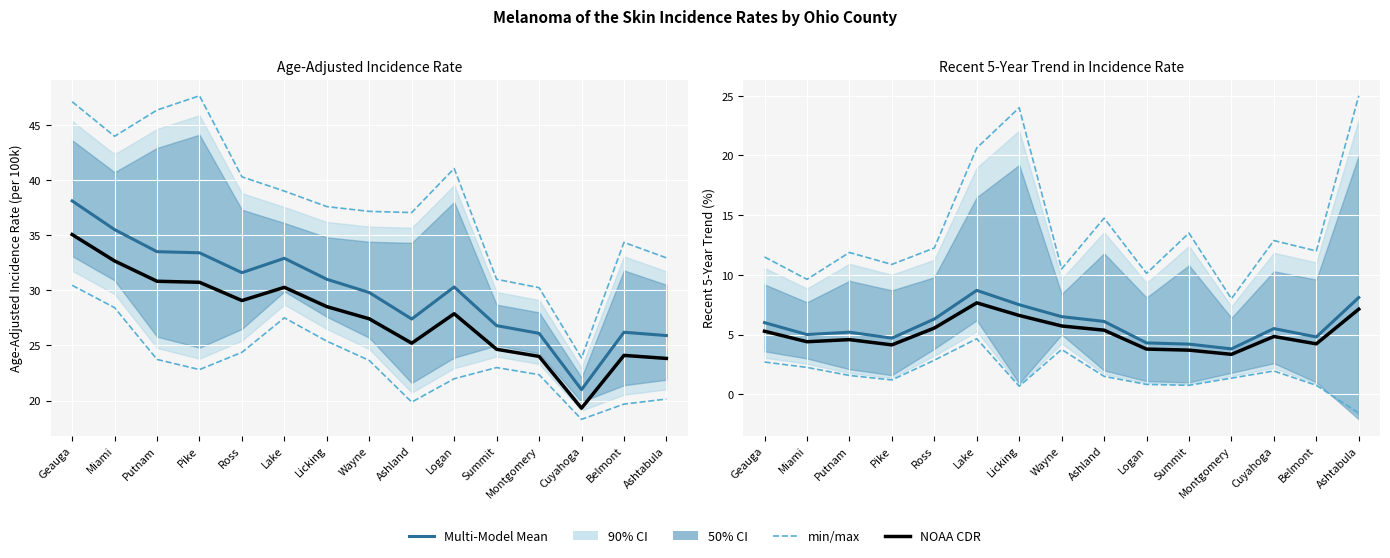

Where does the Multi-Model Mean series first go above 5?

Geauga